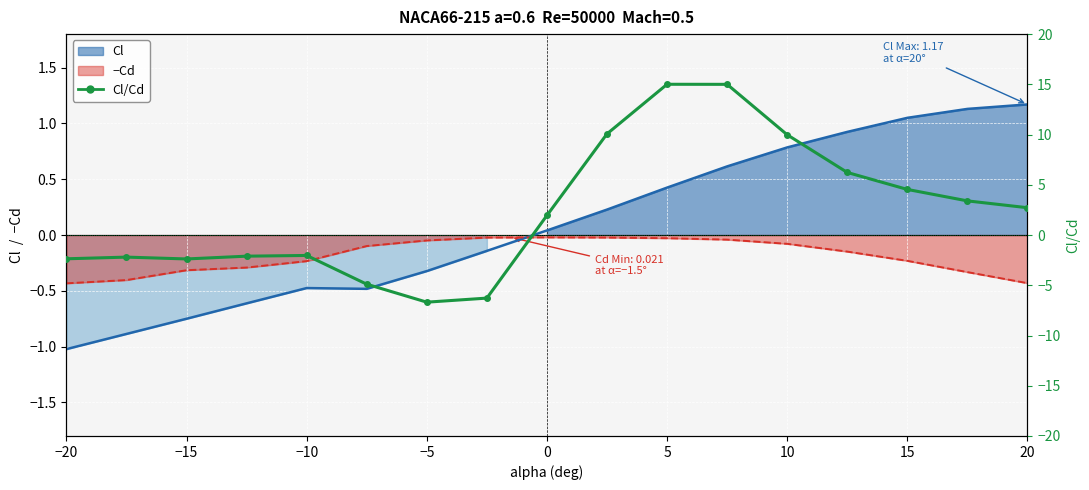

What is the minimum value shown in the chart?

-6.7